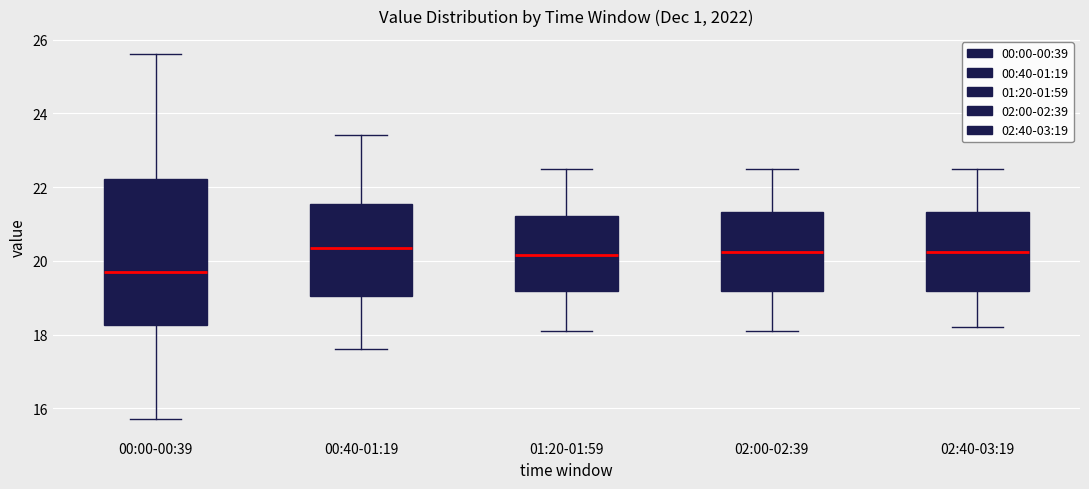

Comparing the boxes themselves (not the whiskers), which one is the tallest?

00:00-00:39